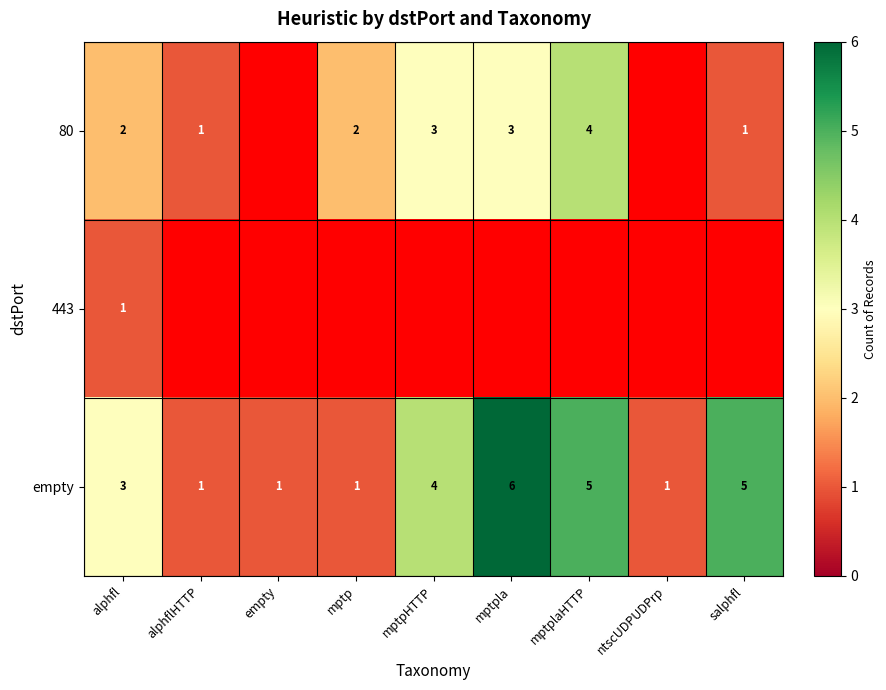

How many distinct data groups are displayed?

3